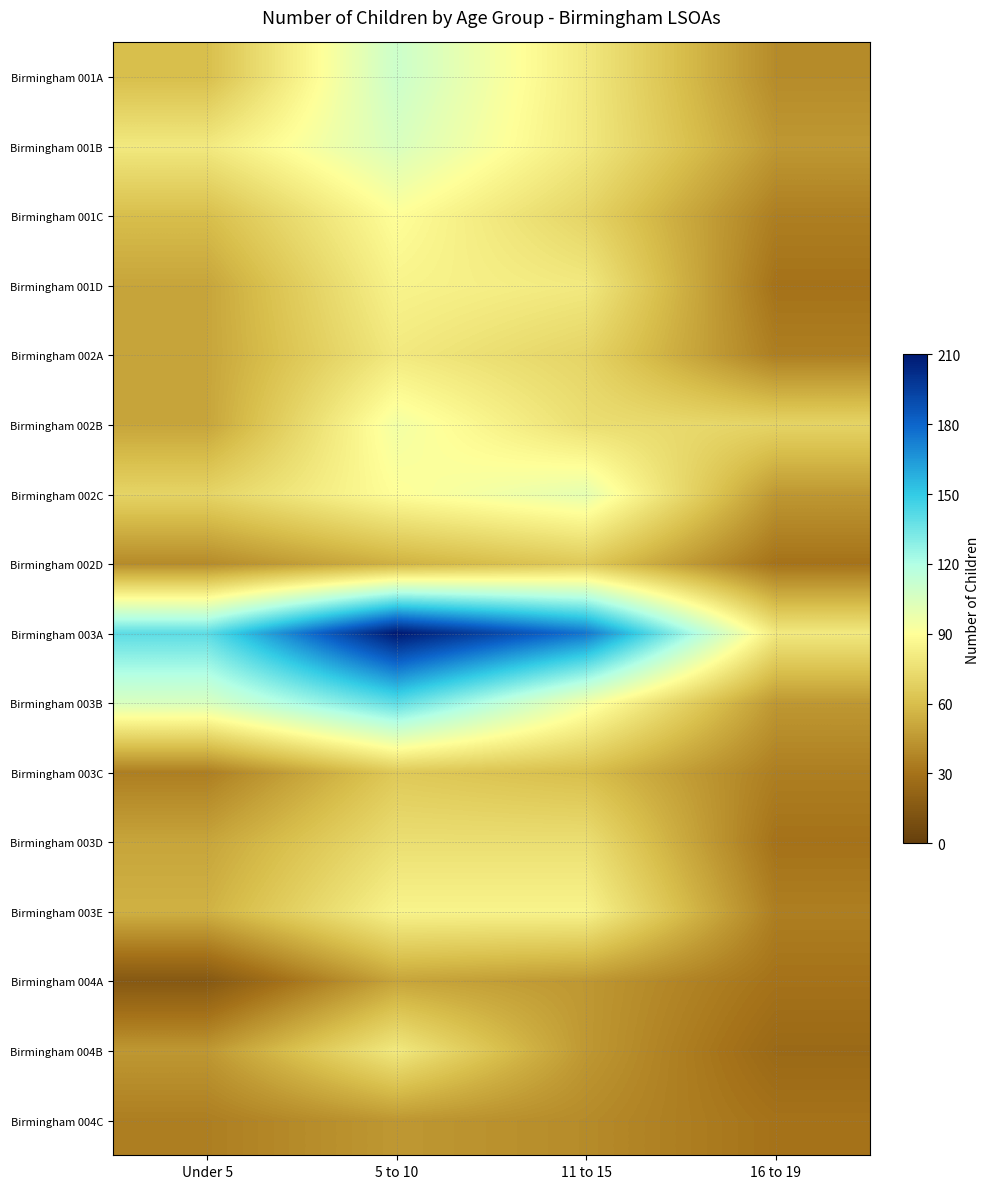

At how many categories does at least one series exceed 109?

3